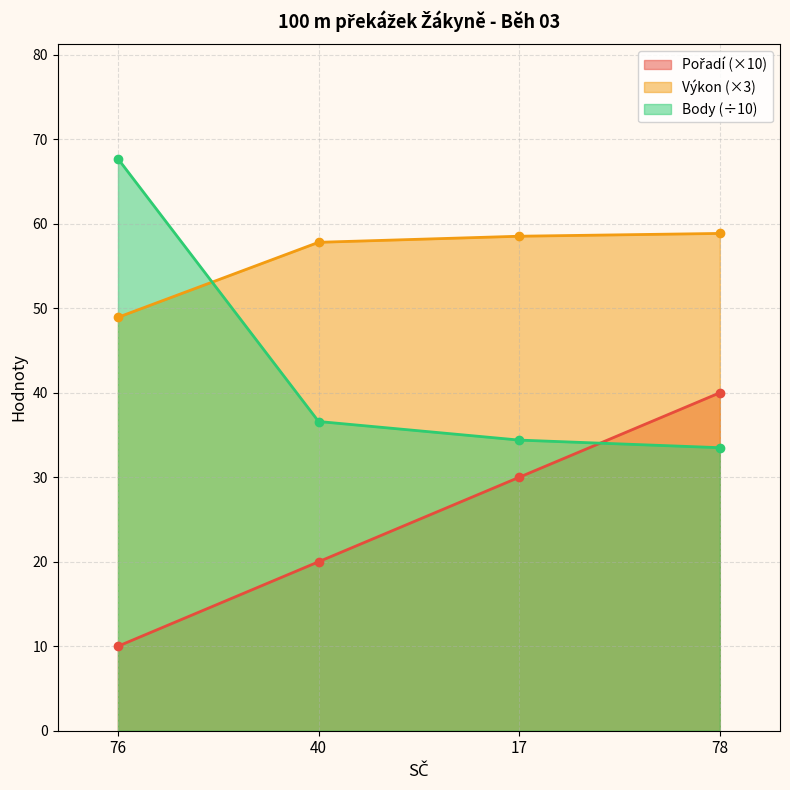

What is the minimum value for Body?

33.5